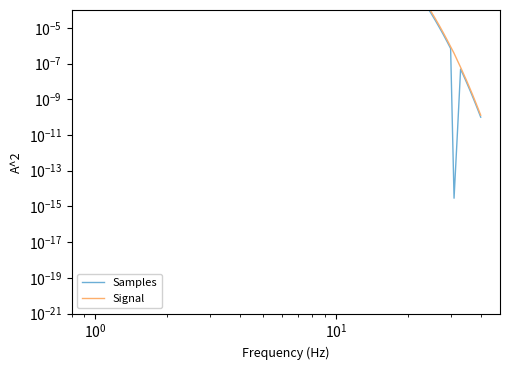

True or false: Signal has more than 1 interior local peaks.

False